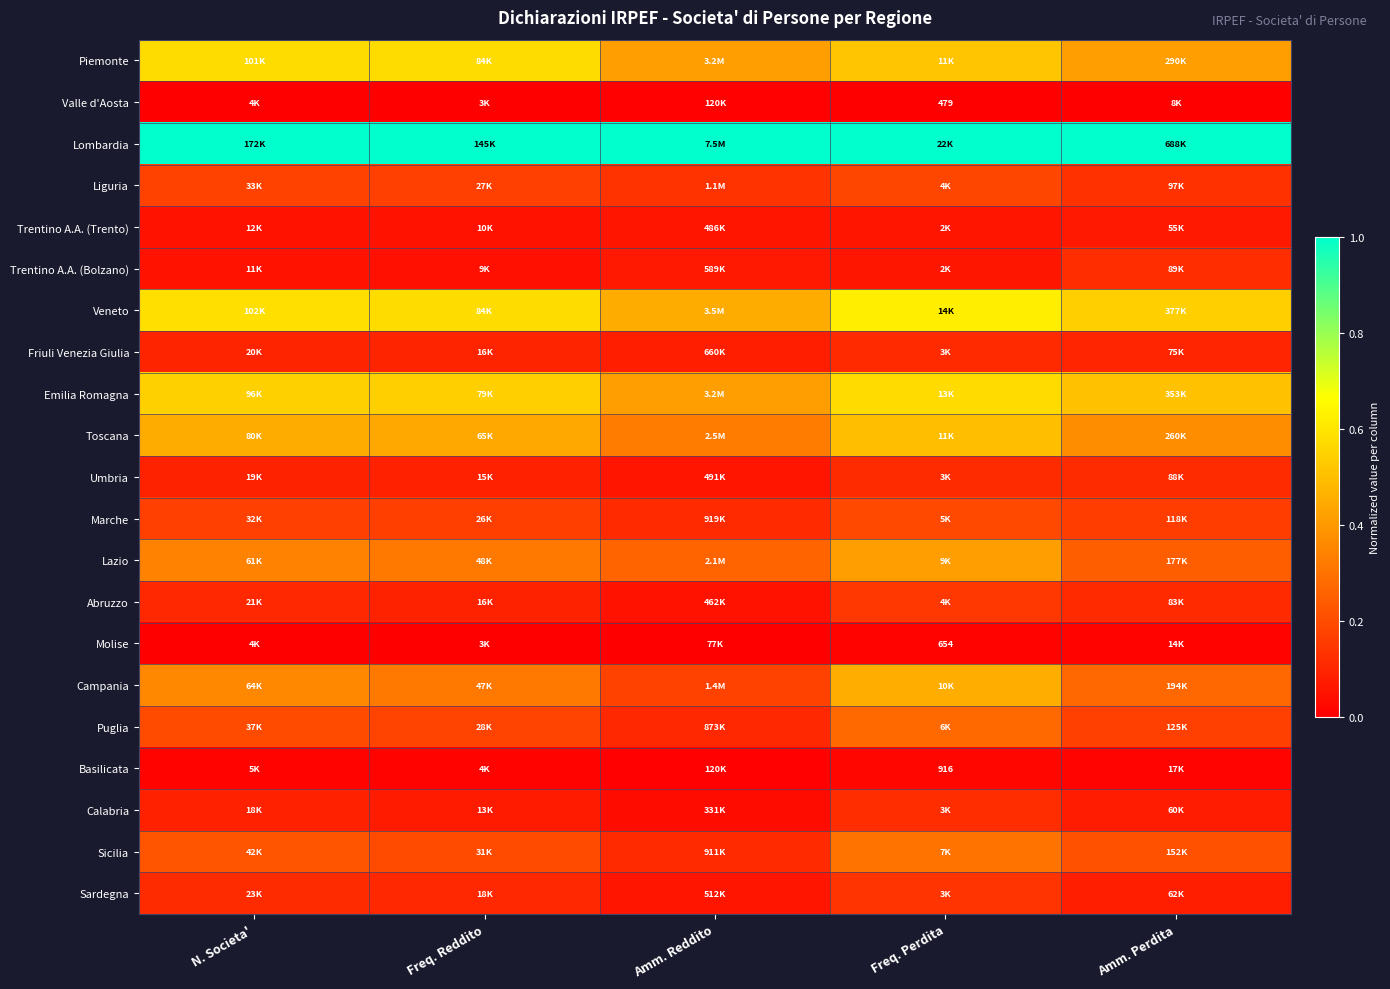

What is the total value across all series at Freq. Reddito?

5.0